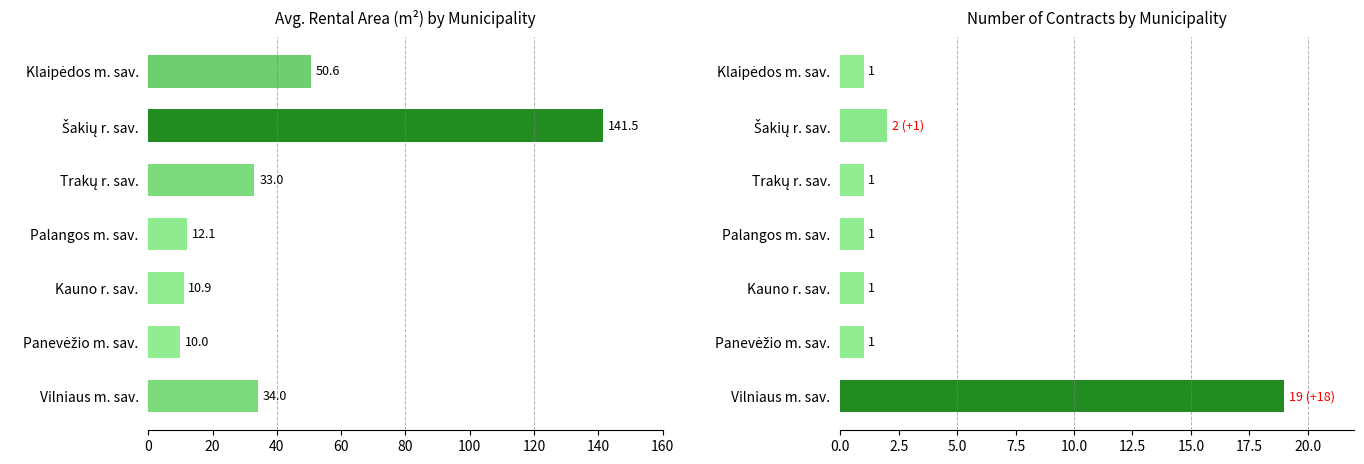

Count the number of categories in the chart.

7